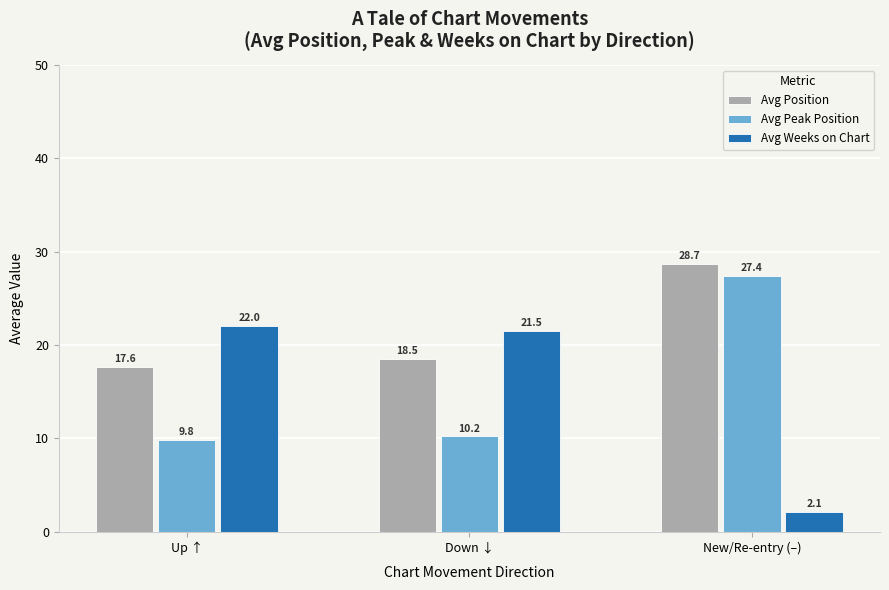

Which series has the largest range (max minus min)?

Avg Weeks on Chart